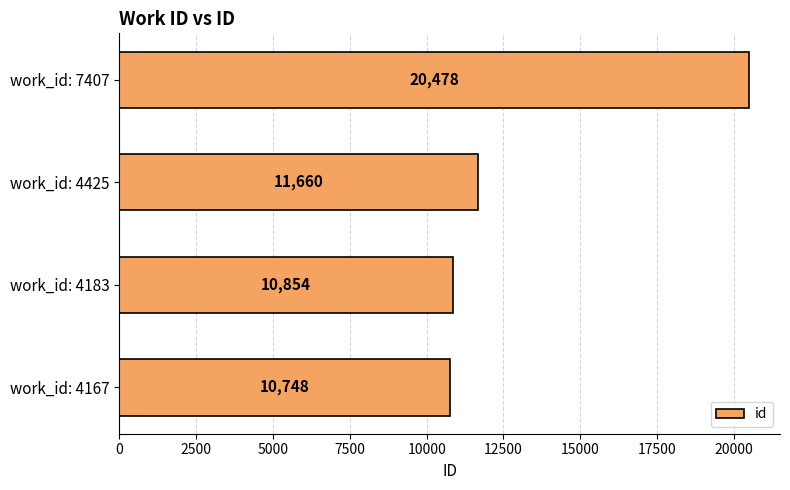

What is the difference between the second highest and second lowest values?

806